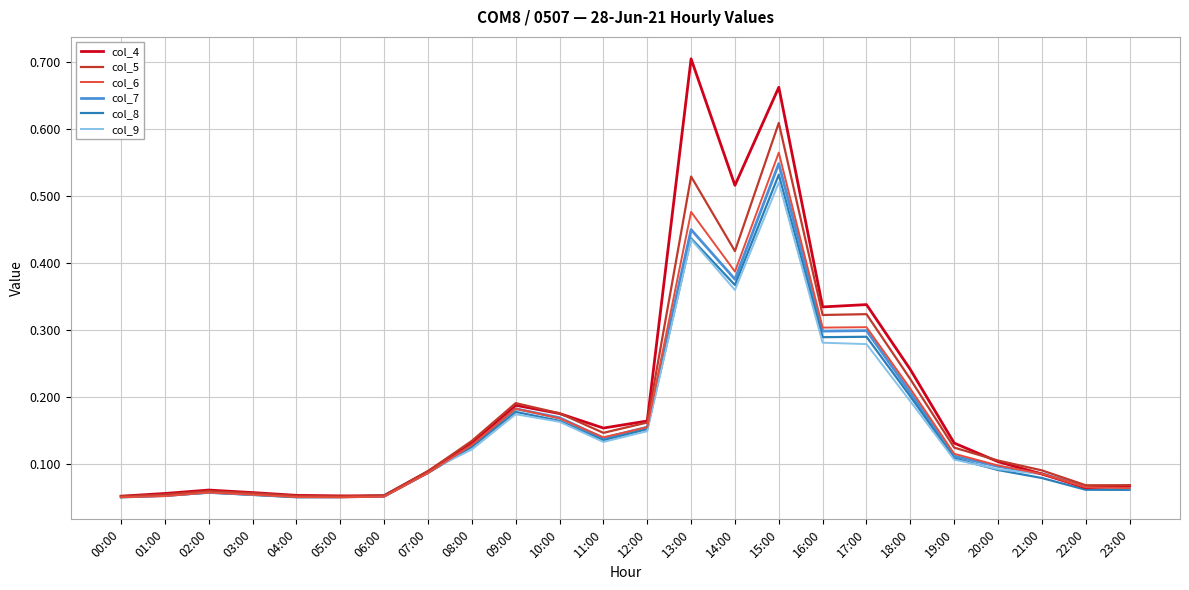

Which series has the widest spread of values?

col_4